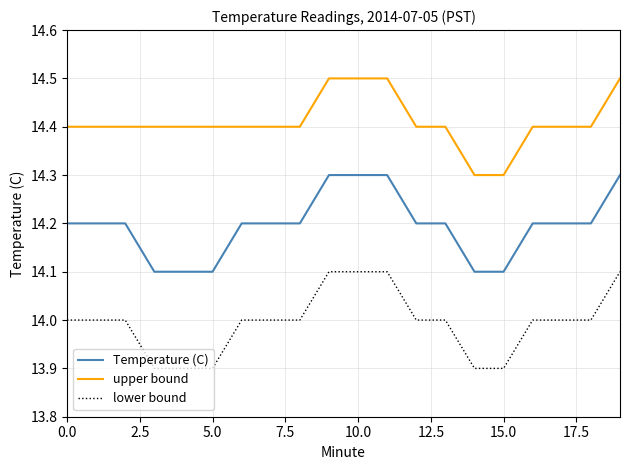

What is the minimum value shown in the chart?

13.9